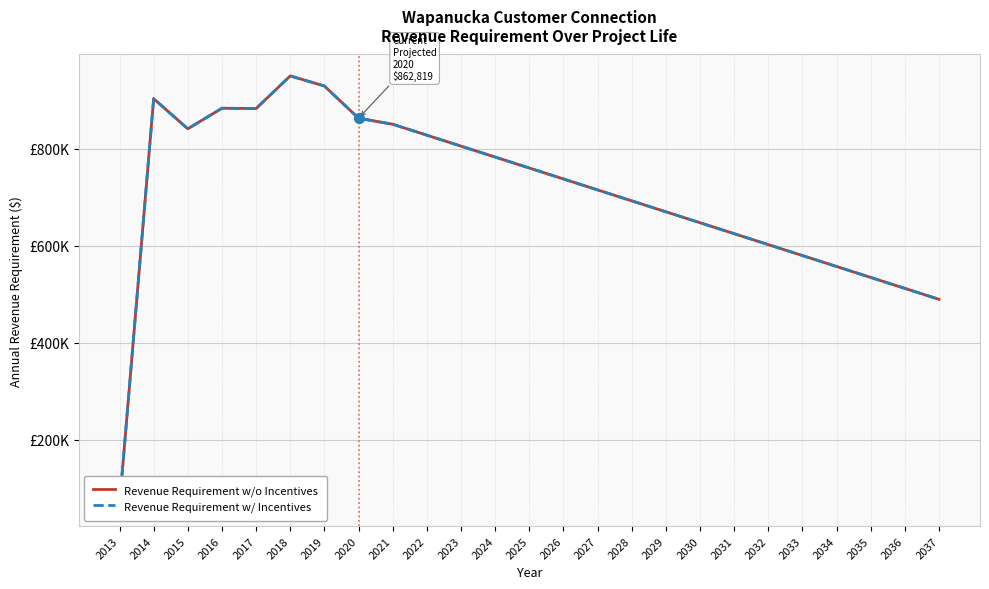

Which series has the widest spread of Y values?

Revenue Requirement w/o Incentives